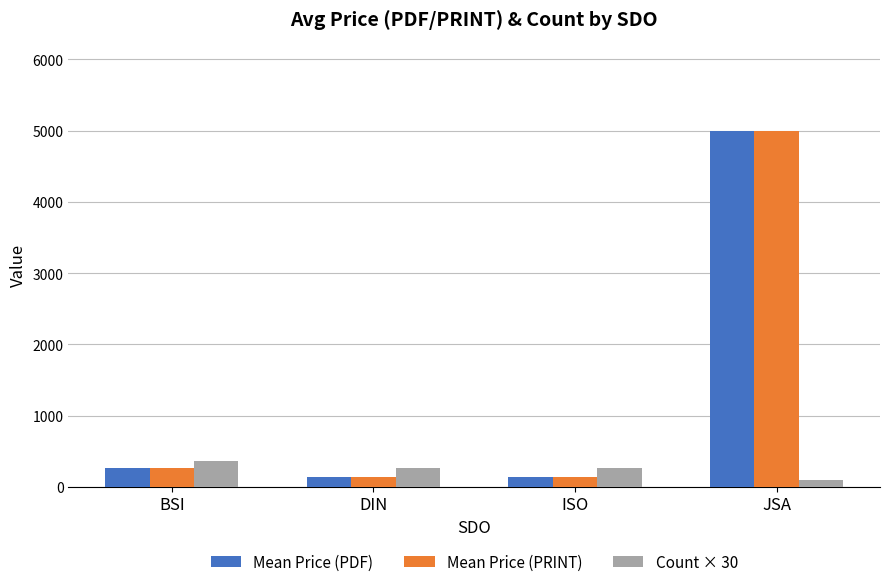

The Mean Price (PRINT) series shows 67.8 at BSI. True or false?

False